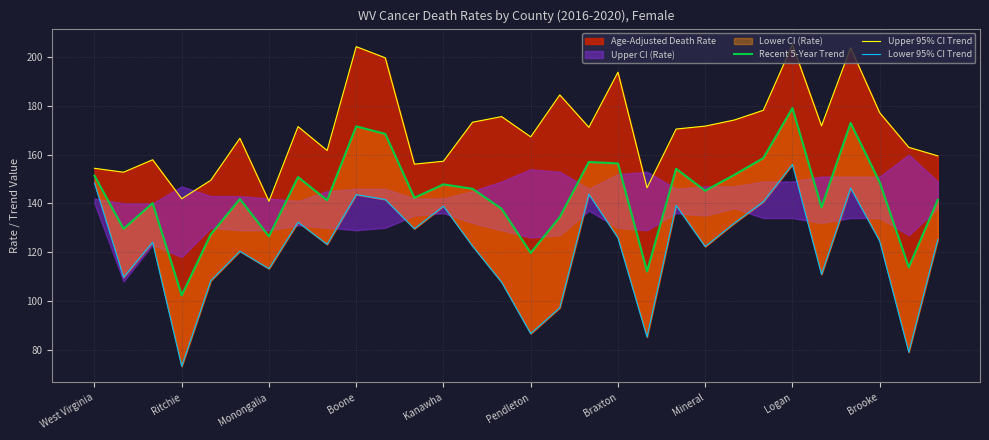

True or false: Lower 95% CI Trend has more than 0 interior local peaks.

True